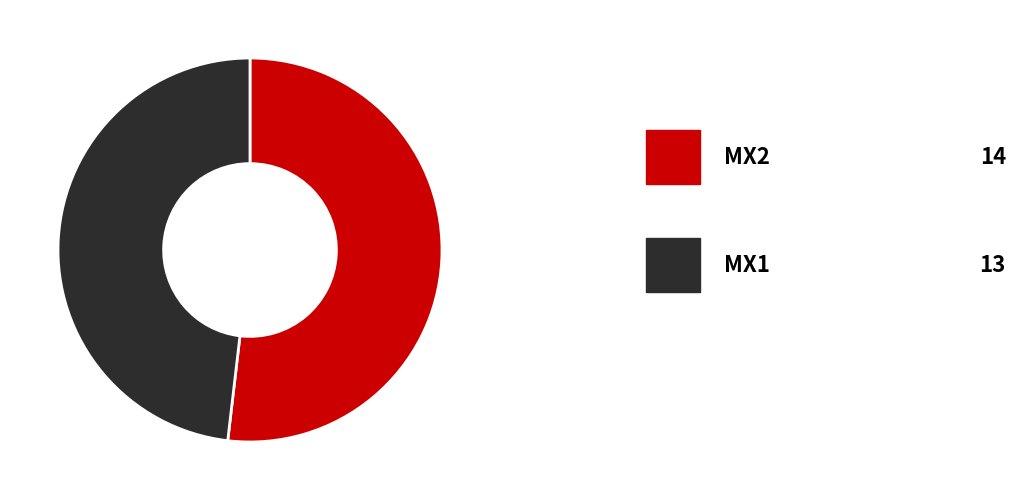

Is there any slice that represents more than half of the pie?

Yes